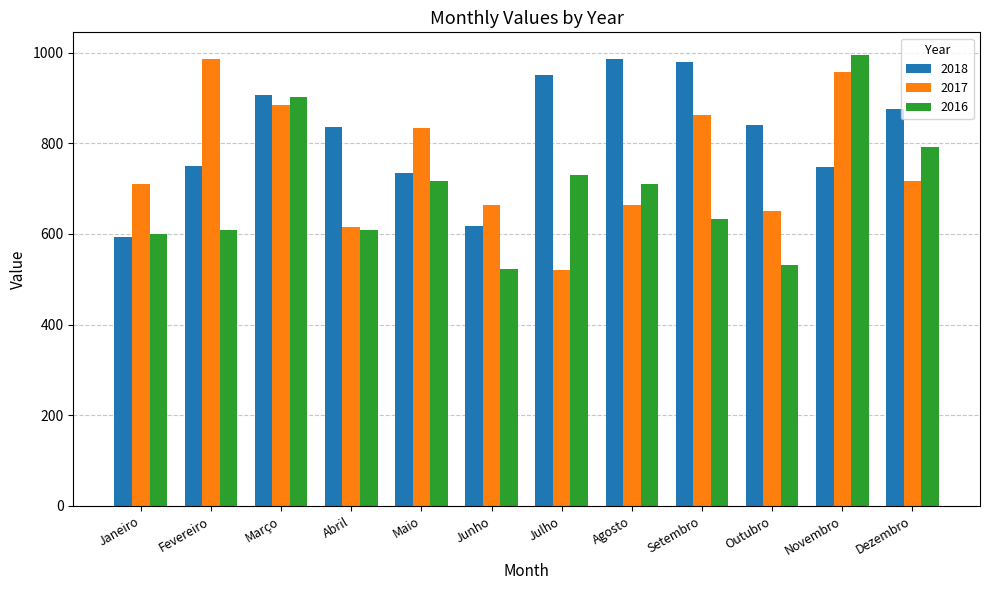

What is the smallest value displayed?

521